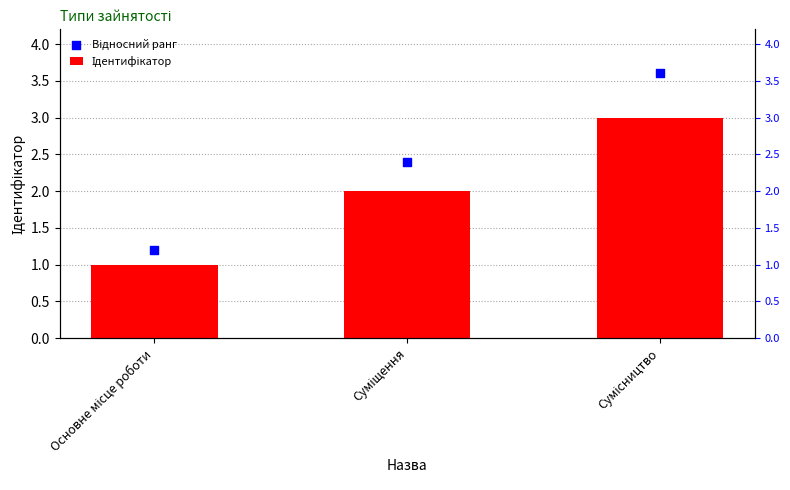

Which series has the largest total across all categories?

Відносний ранг